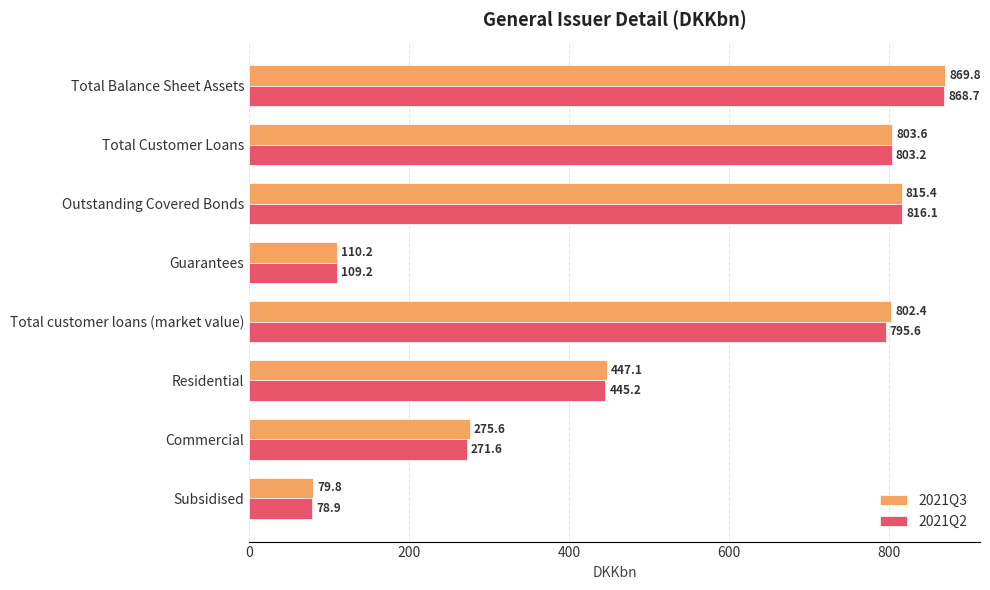

At which category is the sum across all series the highest?

Total Balance Sheet Assets